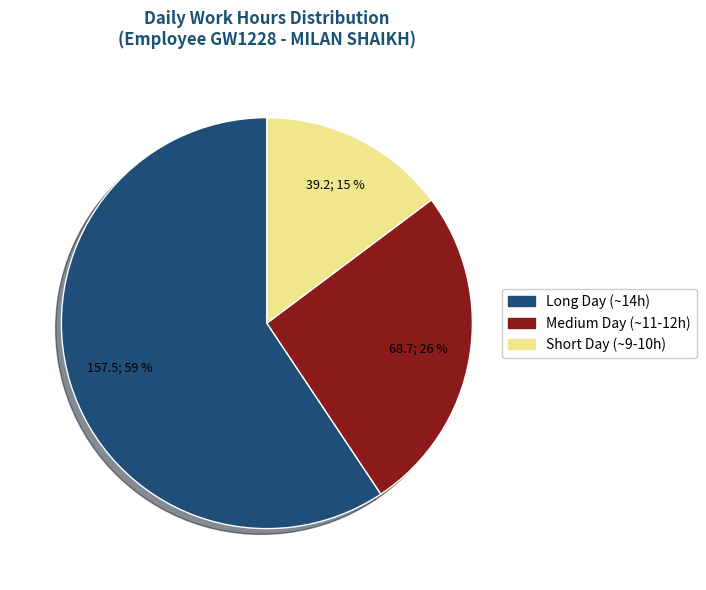

To the nearest percent, what portion does Medium Day (~11-12h) represent?

26%